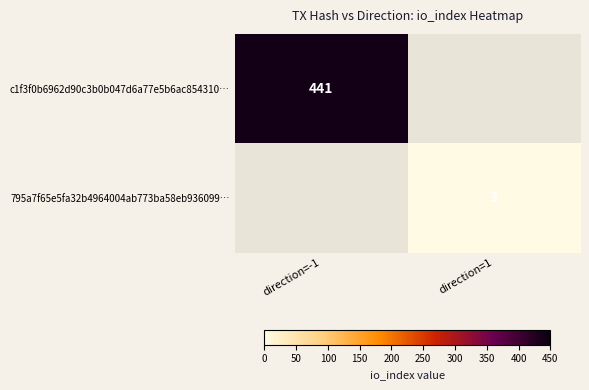

What is the greatest value displayed?

441.0